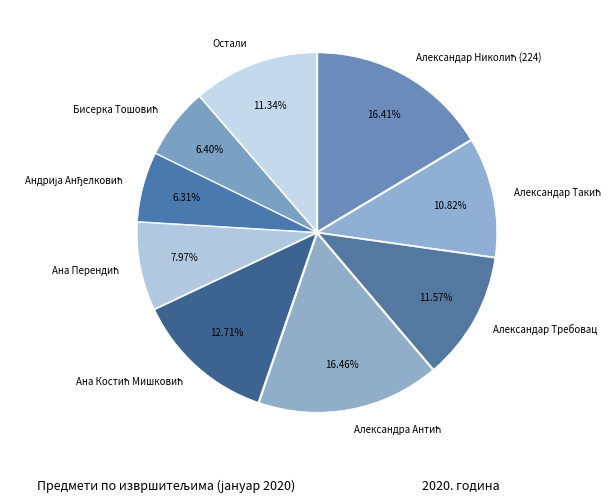

Is there a majority slice in this chart?

No